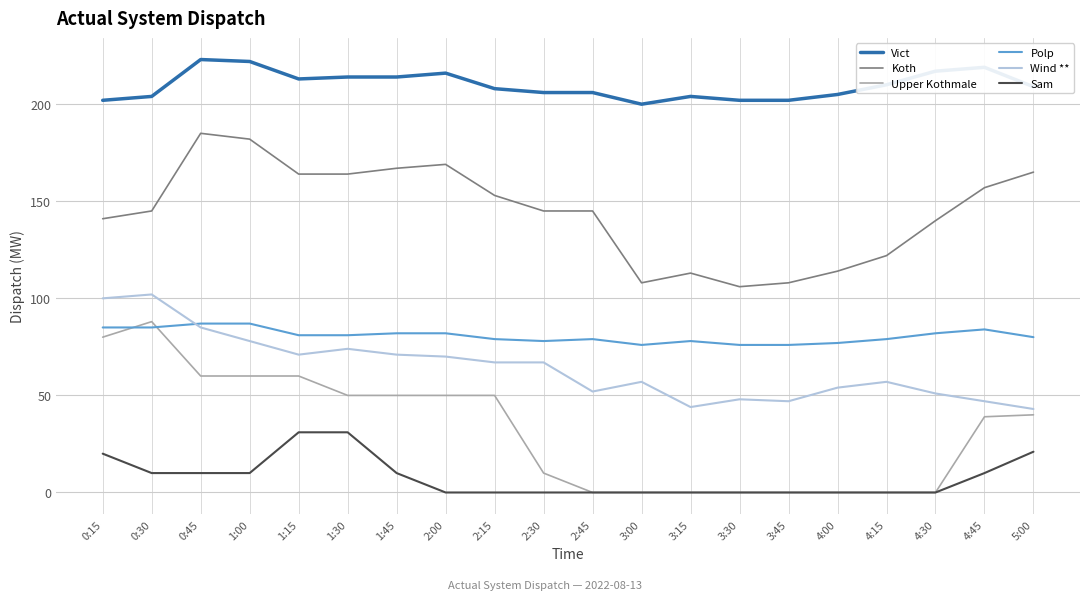

Does the chart display data point markers on the line(s)?

No